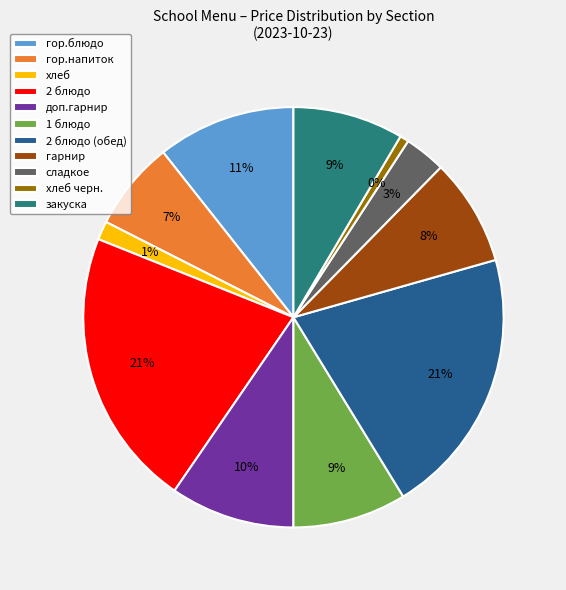

Which slice is the smallest?

хлеб черн.